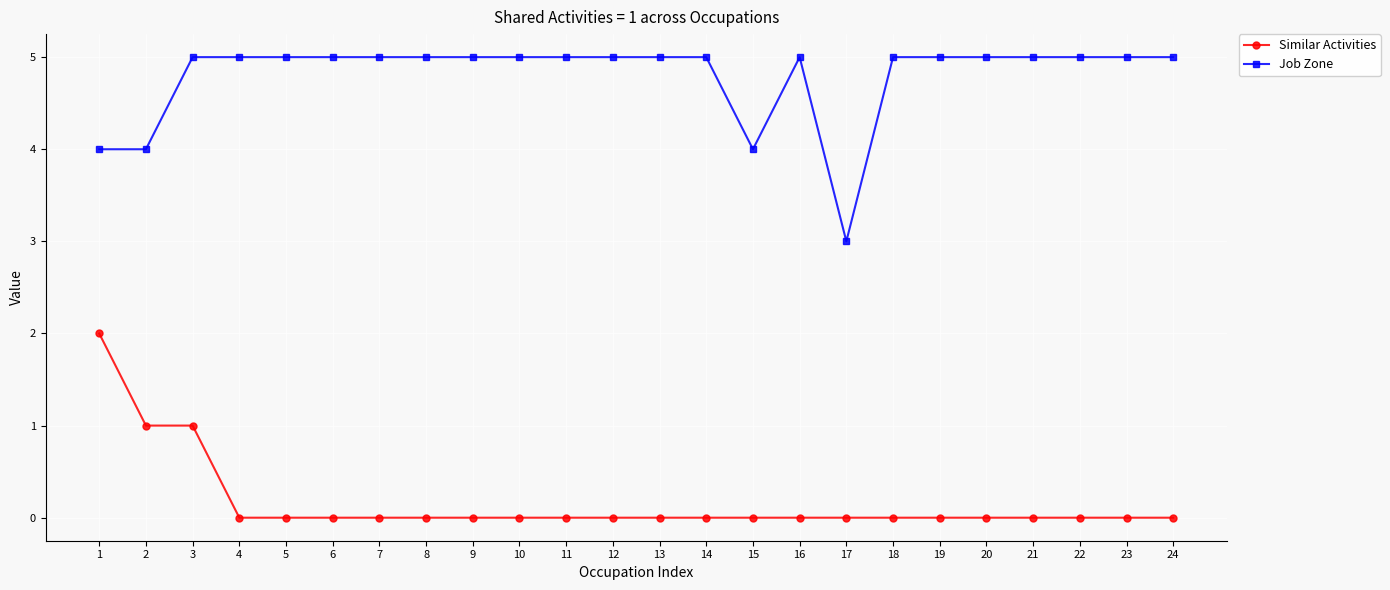

What is the spread (max minus min) of values at 21?

5